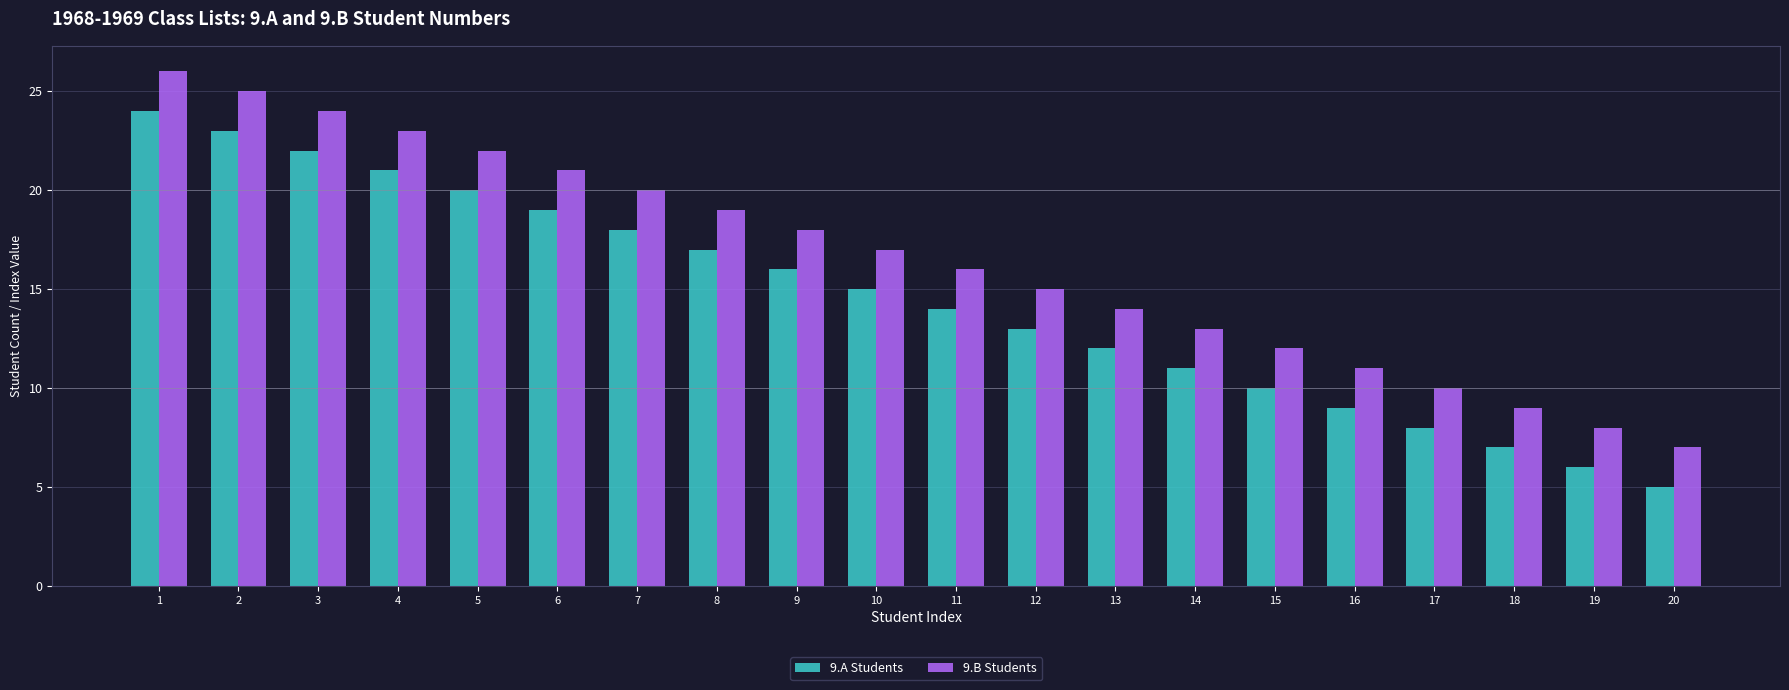

Rank the series by their average value, from lowest to highest.

9.A Students, 9.B Students